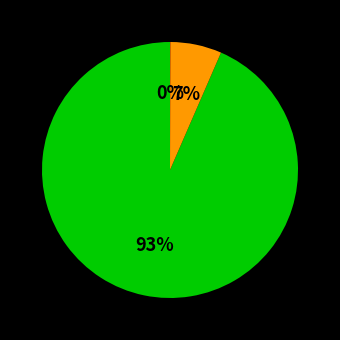

Is there a majority slice in this chart?

Yes